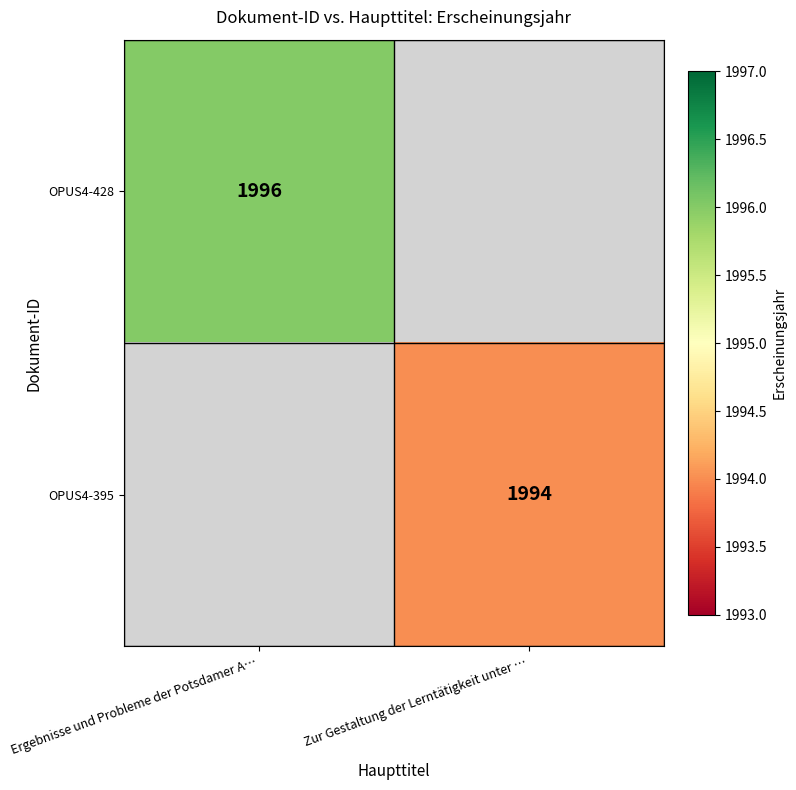

True or false: OPUS4-428 has a value of 1996 at Ergebnisse und Probleme der Potsdamer A….

True